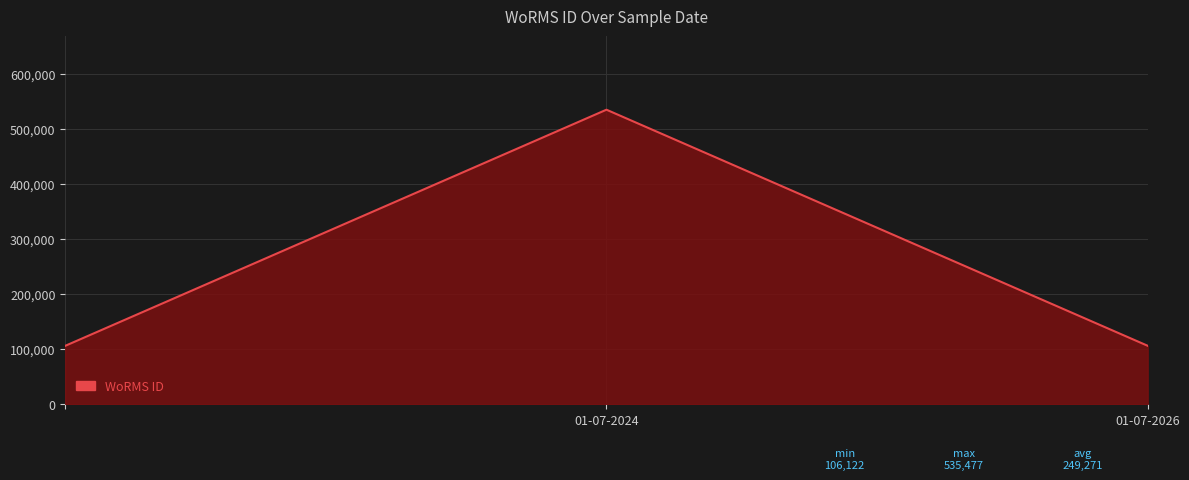

What is the minimum value shown in the chart?

106122